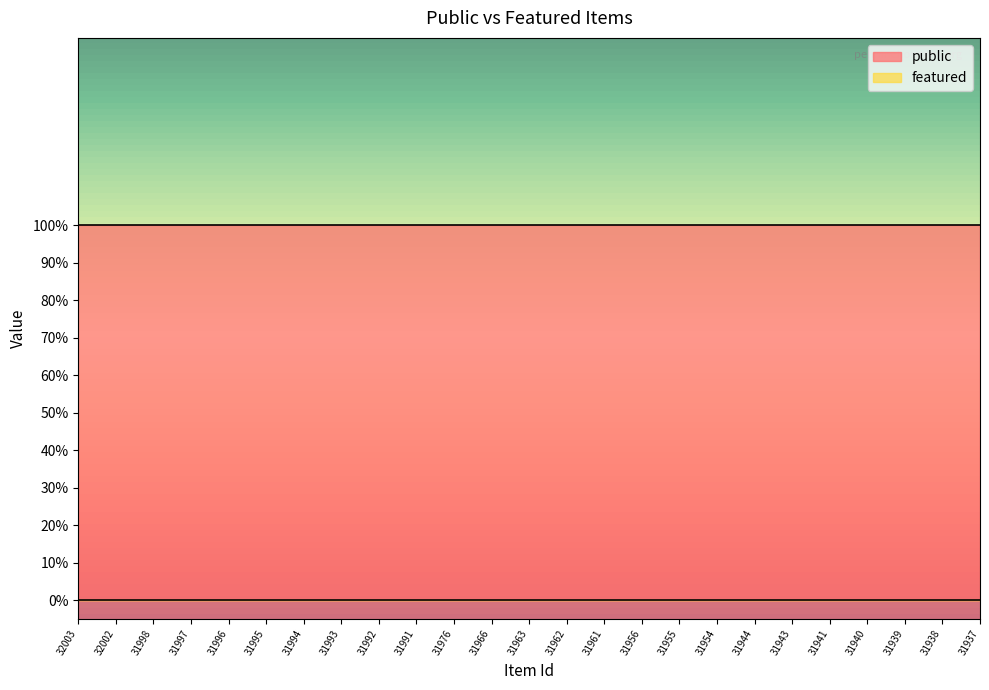

Between 31963 and 31956, which is larger?

31963